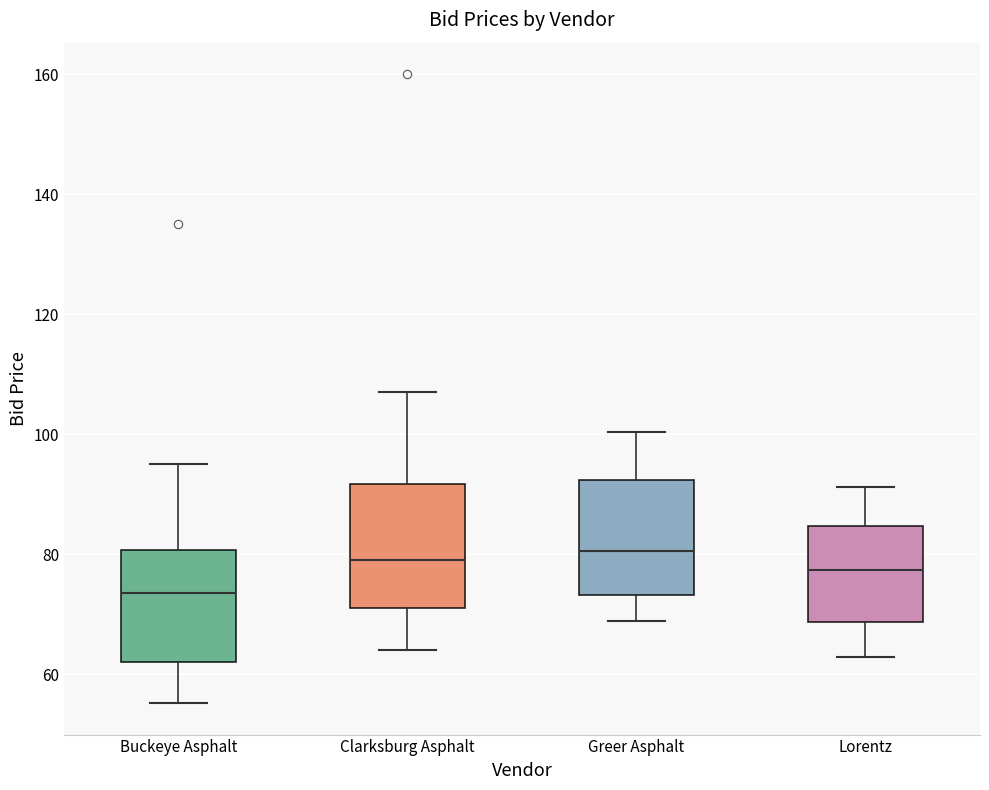

Reading left to right, read every box against the y-axis: the position of its median line, the range the box covers, and the ends of its whiskers. The values are not printed on the chart, so give them approximately, as read against the axis.

Buckeye Asphalt: median 74, box 62 to 80, whiskers 56 to 96
Clarksburg Asphalt: median 80, box 72 to 92, whiskers 64 to 108
Greer Asphalt: median 80, box 74 to 92, whiskers 68 to 100
Lorentz: median 78, box 68 to 84, whiskers 62 to 92